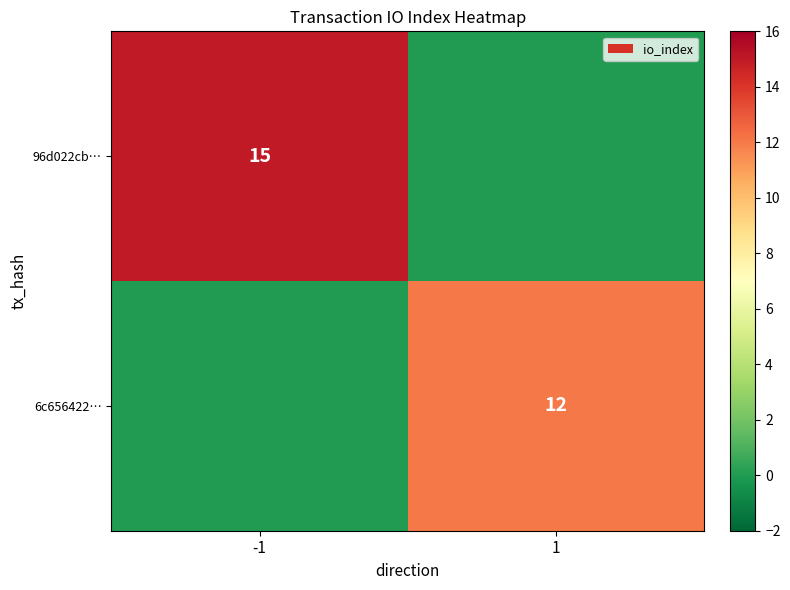

Is the value of 96d022cb… at -1 greater than the value of 6c656422… at 1?

Yes